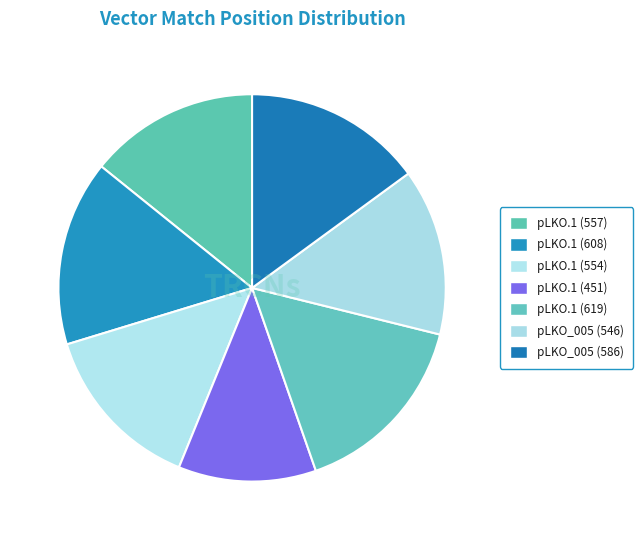

Does pLKO.1 (451) account for over 50% of the chart?

No